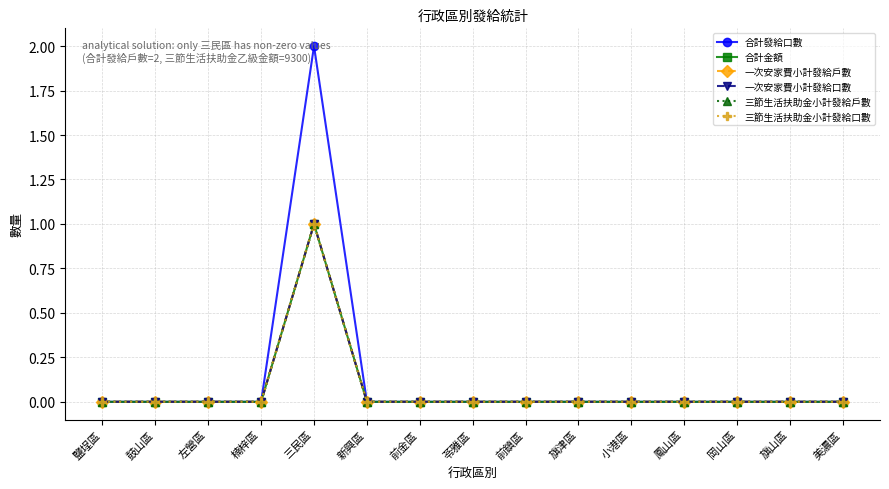

Reading left to right, transcribe all the data shown in this chart.

合計發給口數: 0	0	0	0	2	0	0	0	0	0	0	0	0	0	0
合計金額: 0	0	0	0	1	0	0	0	0	0	0	0	0	0	0
一次安家費小計發給戶數: 0	0	0	0	1	0	0	0	0	0	0	0	0	0	0
一次安家費小計發給口數: 0	0	0	0	1	0	0	0	0	0	0	0	0	0	0
三節生活扶助金小計發給戶數: 0	0	0	0	1	0	0	0	0	0	0	0	0	0	0
三節生活扶助金小計發給口數: 0	0	0	0	1	0	0	0	0	0	0	0	0	0	0